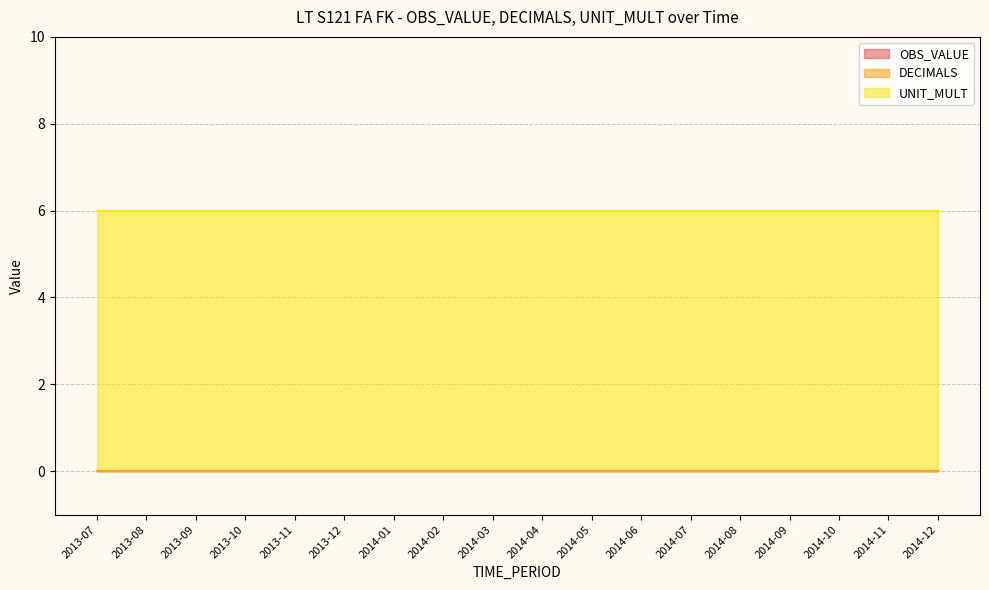

What is the label of the 2nd point from the right?

2014-11